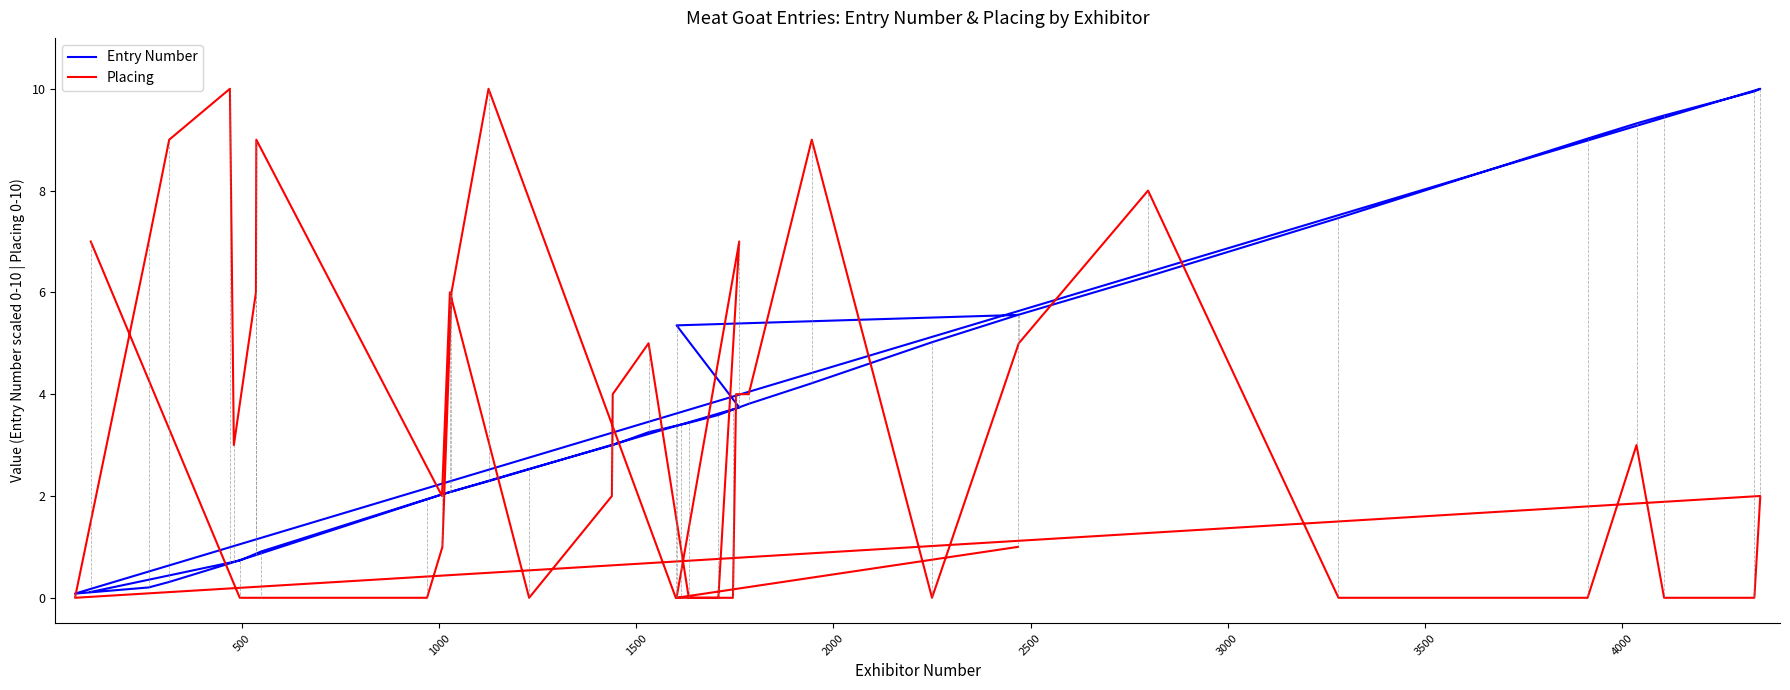

How many interior local peaks does the Entry Number series have?

1